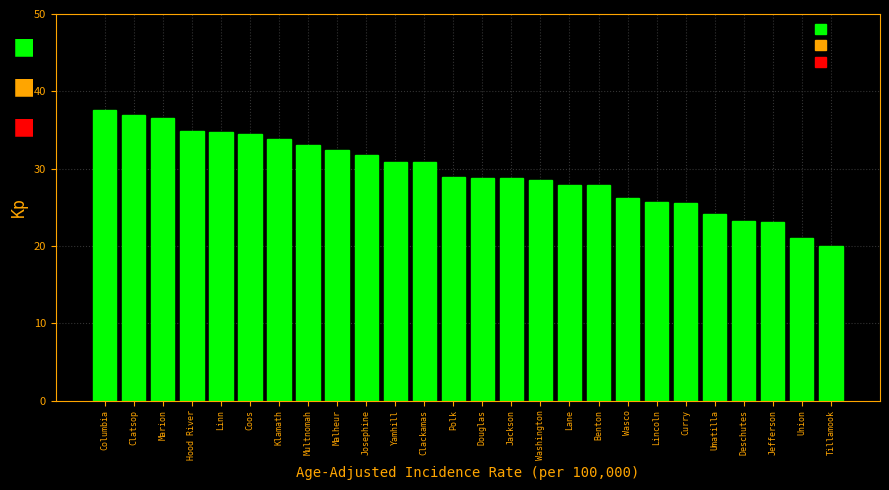

What is the label of the 5th bar from the left?

Linn